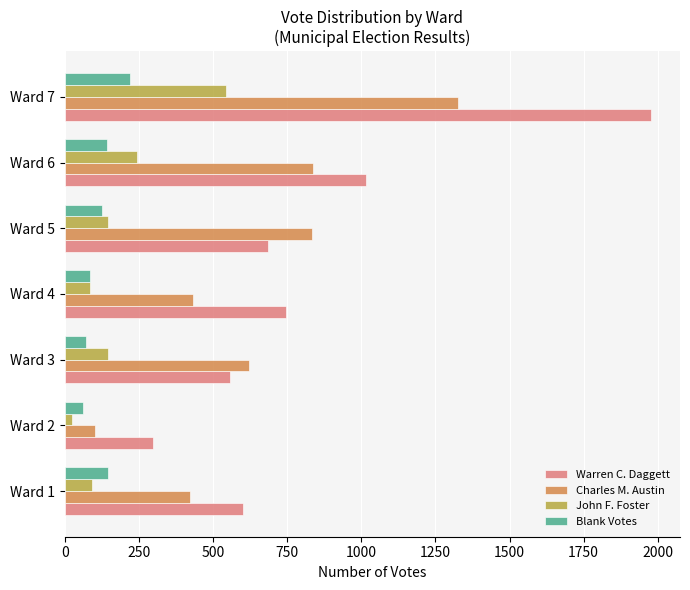

Is the value of Blank Votes at Ward 5 greater than the value of Charles M. Austin at Ward 3?

No